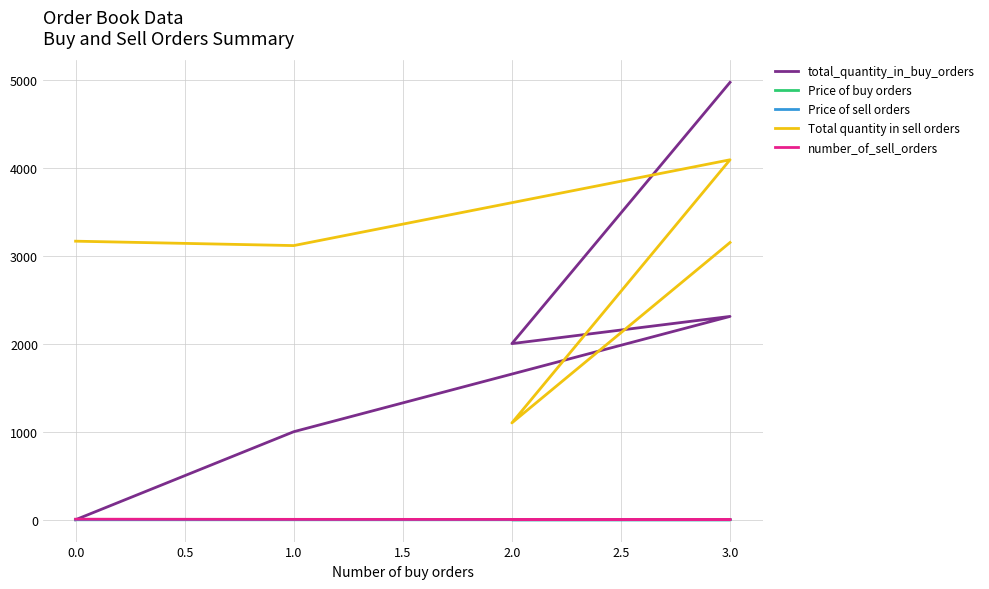

Rank the series by their maximum value, from highest to lowest.

total_quantity_in_buy_orders, Total quantity in sell orders, number_of_sell_orders, Price of sell orders, Price of buy orders